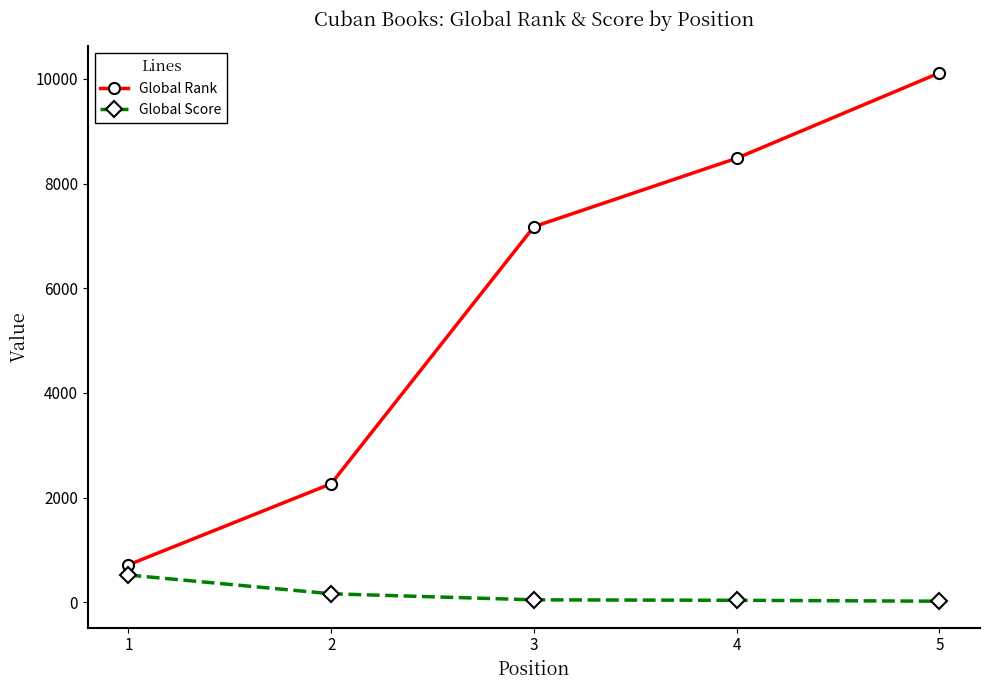

At which label does Global Rank reach its peak?

5